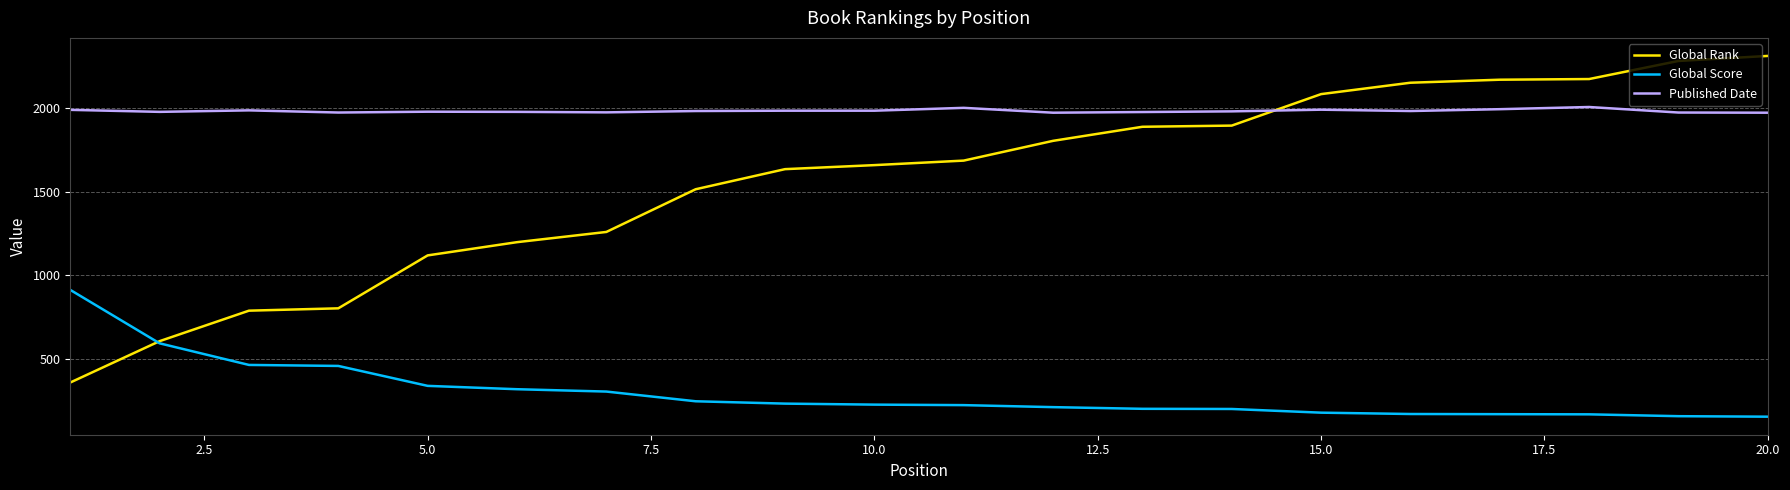

What are all the series names shown in the legend?

Global Rank, Global Score, Published Date